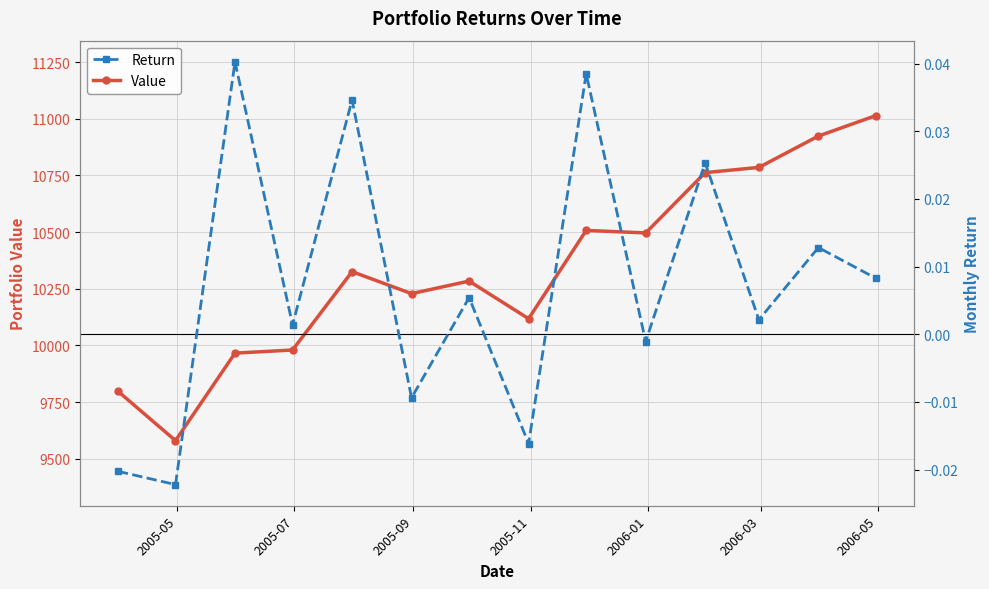

What is the maximum value for Value?

11013.7